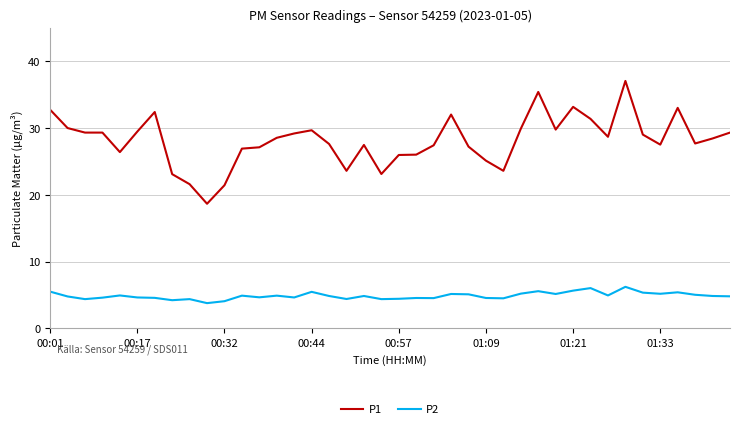

True or false: P2 and P1 cross at least once.

False